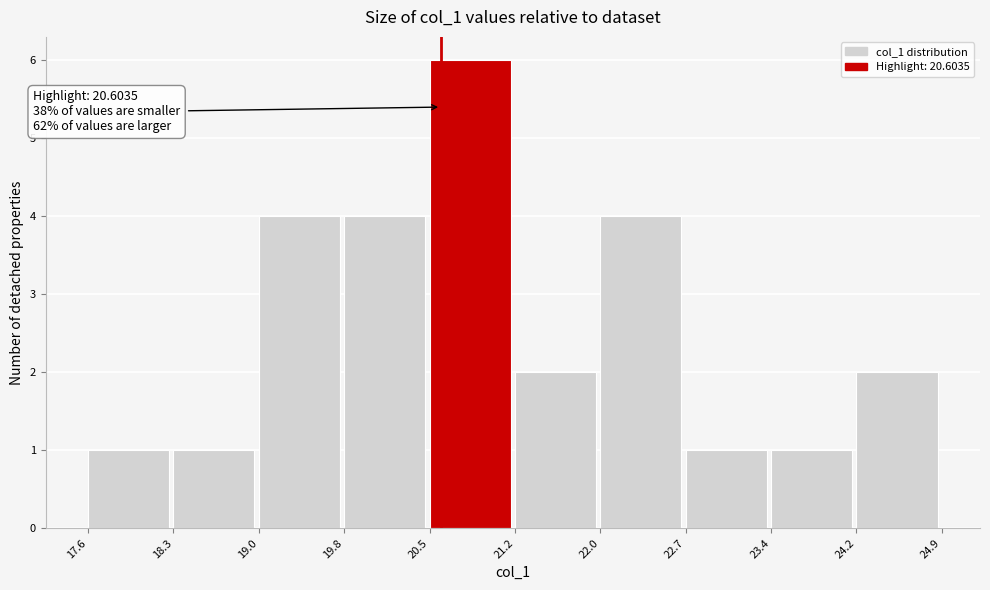

Over which range of the x-axis is the bar tallest?

20.5 to 21.2